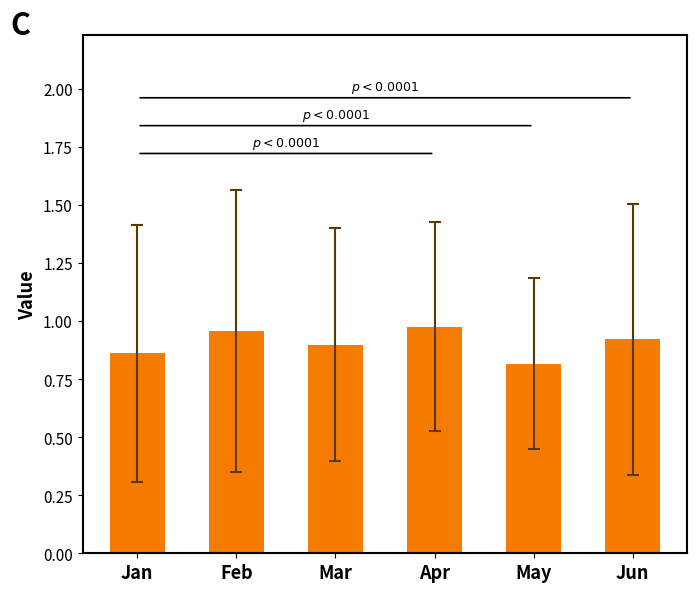

What is the sum of all values?

5.4